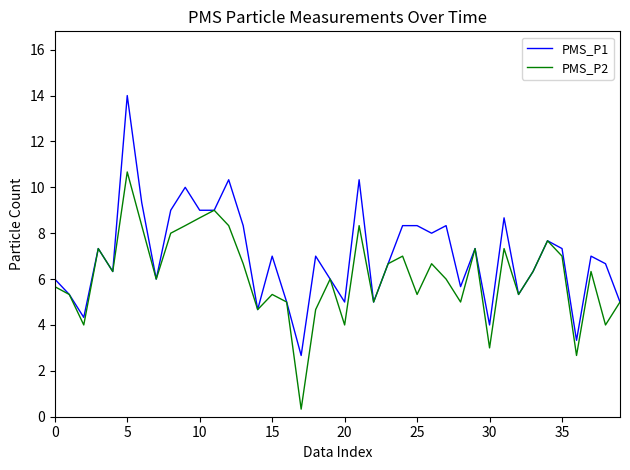

Rank the series by their maximum value, from highest to lowest.

PMS_P1, PMS_P2